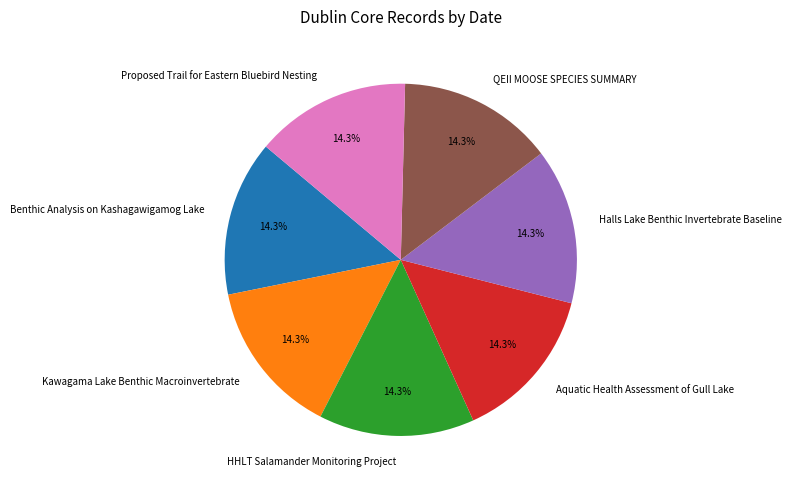

Approximately how many times larger is the value at Halls Lake Benthic Invertebrate Baseline compared to HHLT Salamander Monitoring Project?

1.0